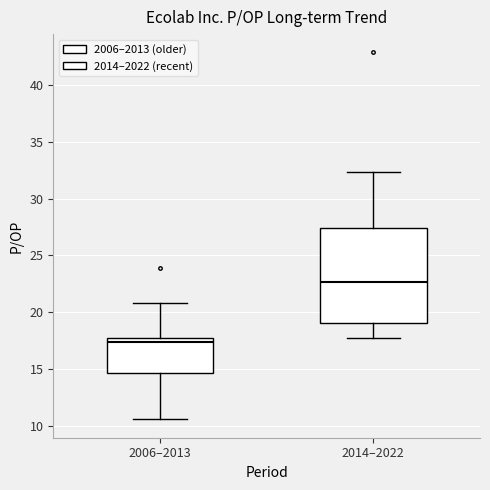

Reading left to right, read every box against the y-axis: the position of its median line, the range the box covers, and the ends of its whiskers. The values are not printed on the chart, so give them approximately, as read against the axis.

2006–2013: median 17.5 (just below the box's upper edge), box 14.5 to 17.5, whiskers 10.5 to 21.0
2014–2022: median 22.5, box 19.0 to 27.5, whiskers 17.5 to 32.5